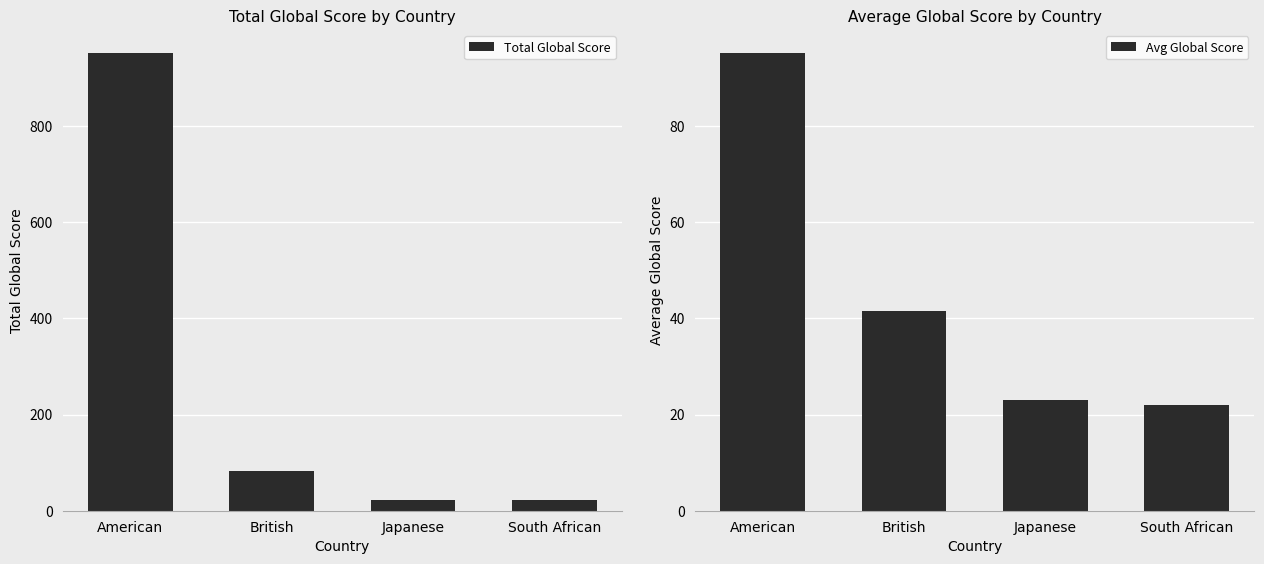

Rank the series at British from lowest to highest value.

Avg Global Score, Total Global Score